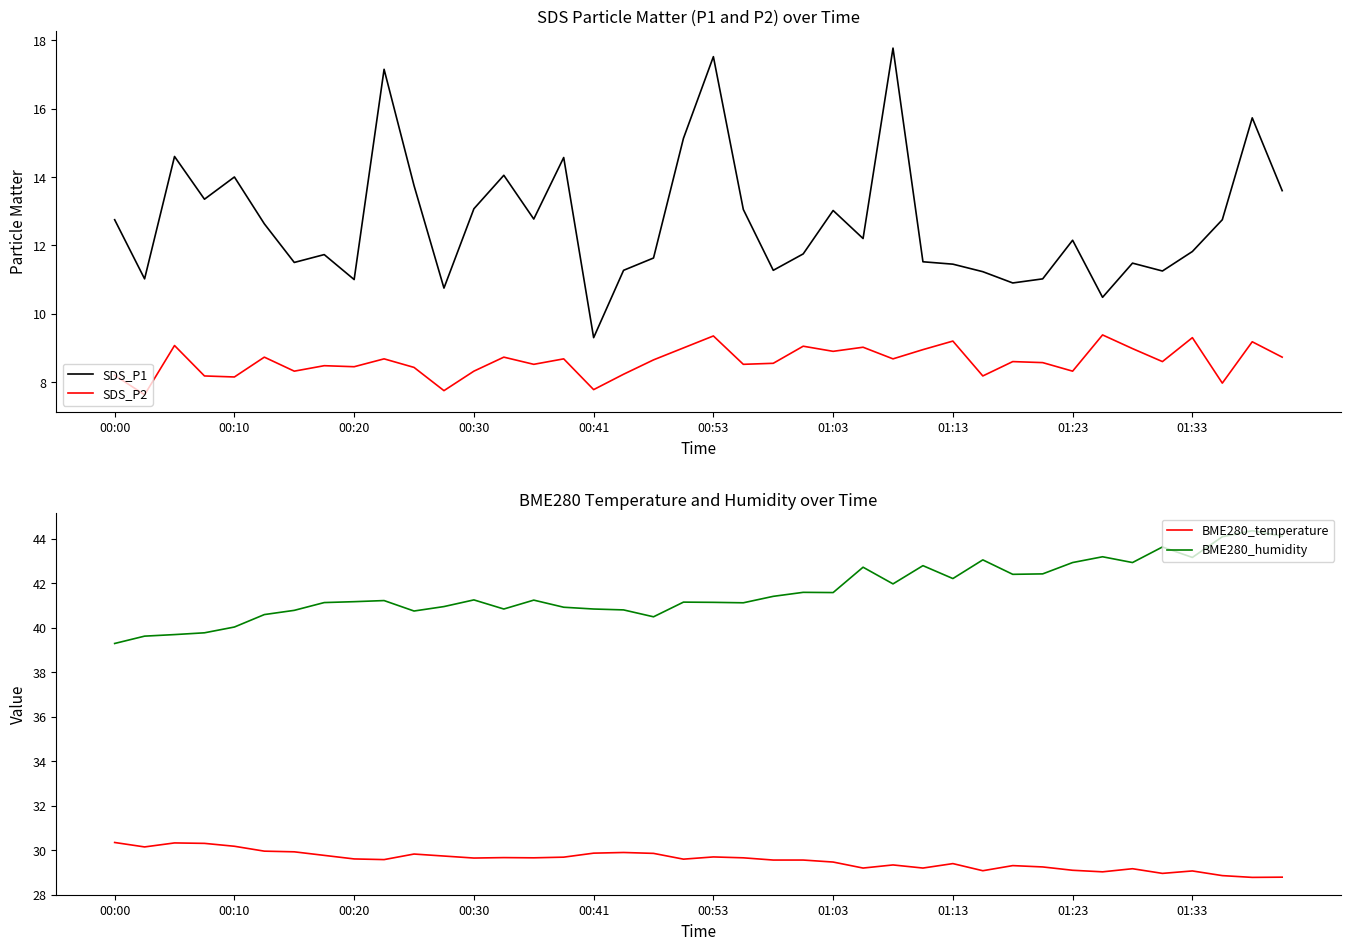

At which label does SDS_P2 first exceed 8?

00:00